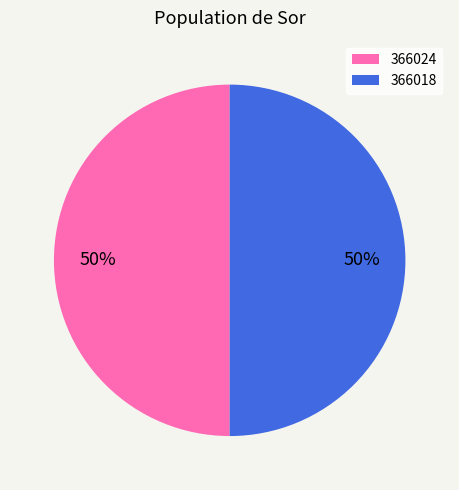

How many segments does this pie chart have?

2